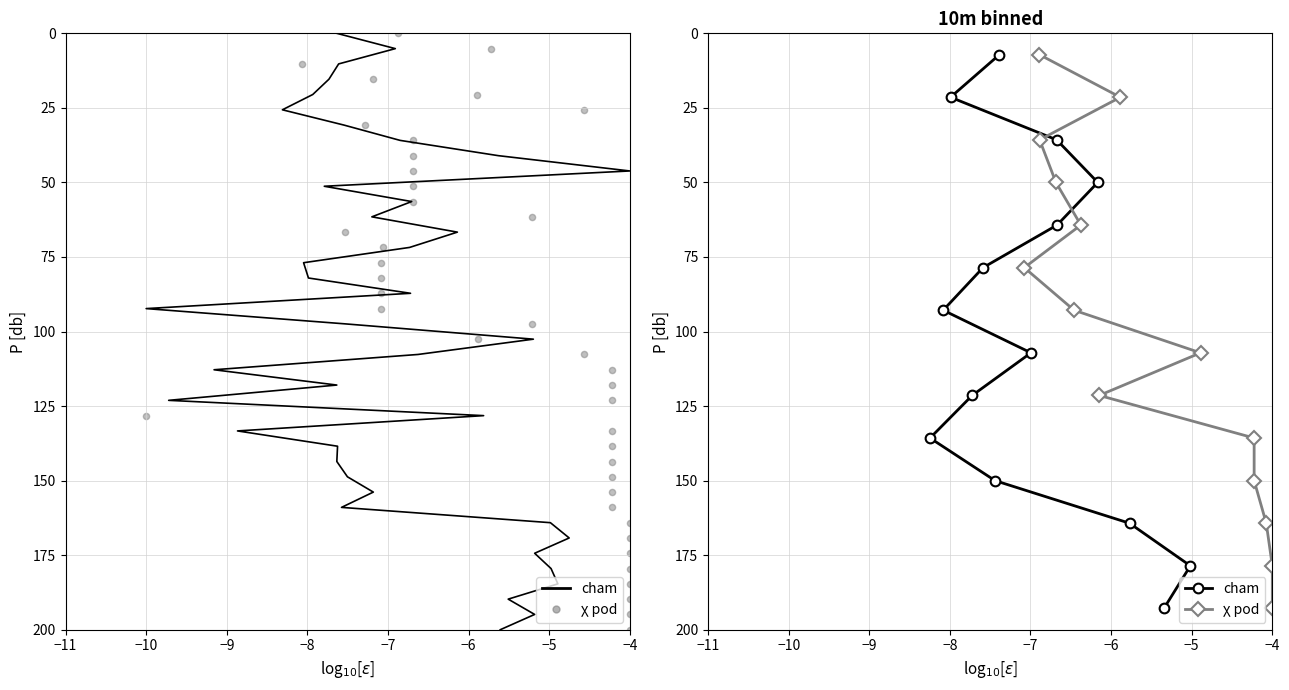

Which series has the largest Y range (max minus min)?

cham